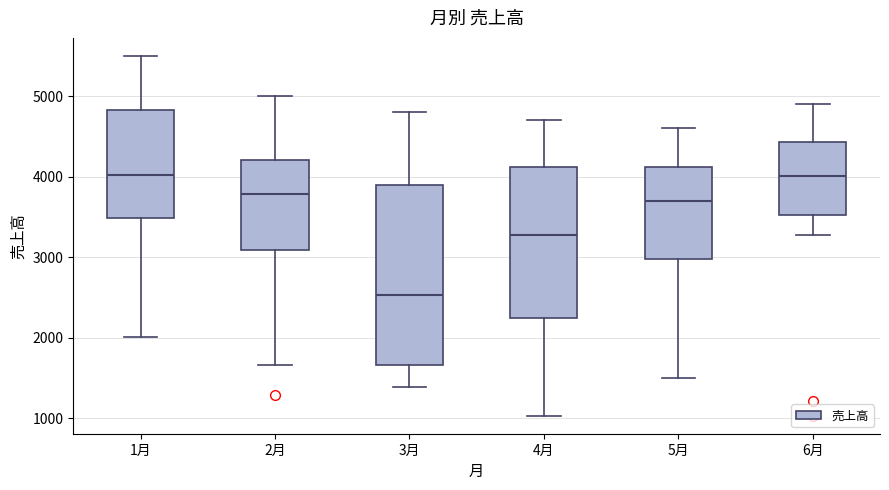

Reading left to right, transcribe this box plot: for each box, give where its median line is, the range the box spans, and where its two whiskers end, as read against the y-axis. The values are not printed on the chart, so give them approximately, as read against the axis.

1月: median 4000, box 3500 to 4800, whiskers 2000 to 5500
2月: median 3800, box 3100 to 4200, whiskers 1700 to 5000
3月: median 2500, box 1700 to 3900, whiskers 1400 to 4800
4月: median 3300, box 2200 to 4100, whiskers 1000 to 4700
5月: median 3700, box 3000 to 4100, whiskers 1500 to 4600
6月: median 4000, box 3500 to 4400, whiskers 3300 to 4900